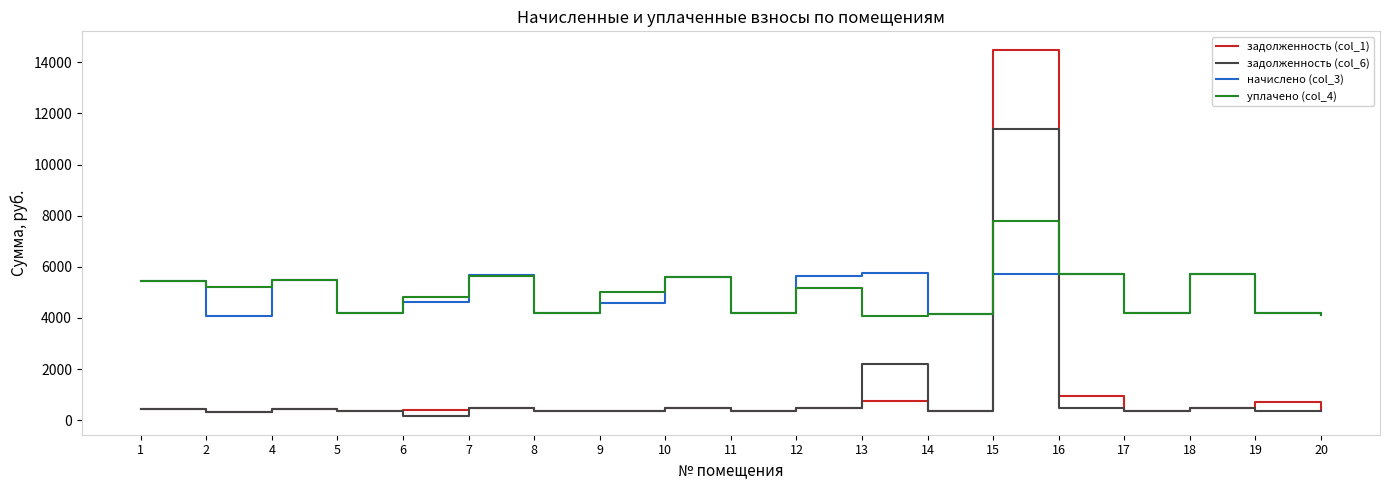

How many categories are shown in the chart?

19